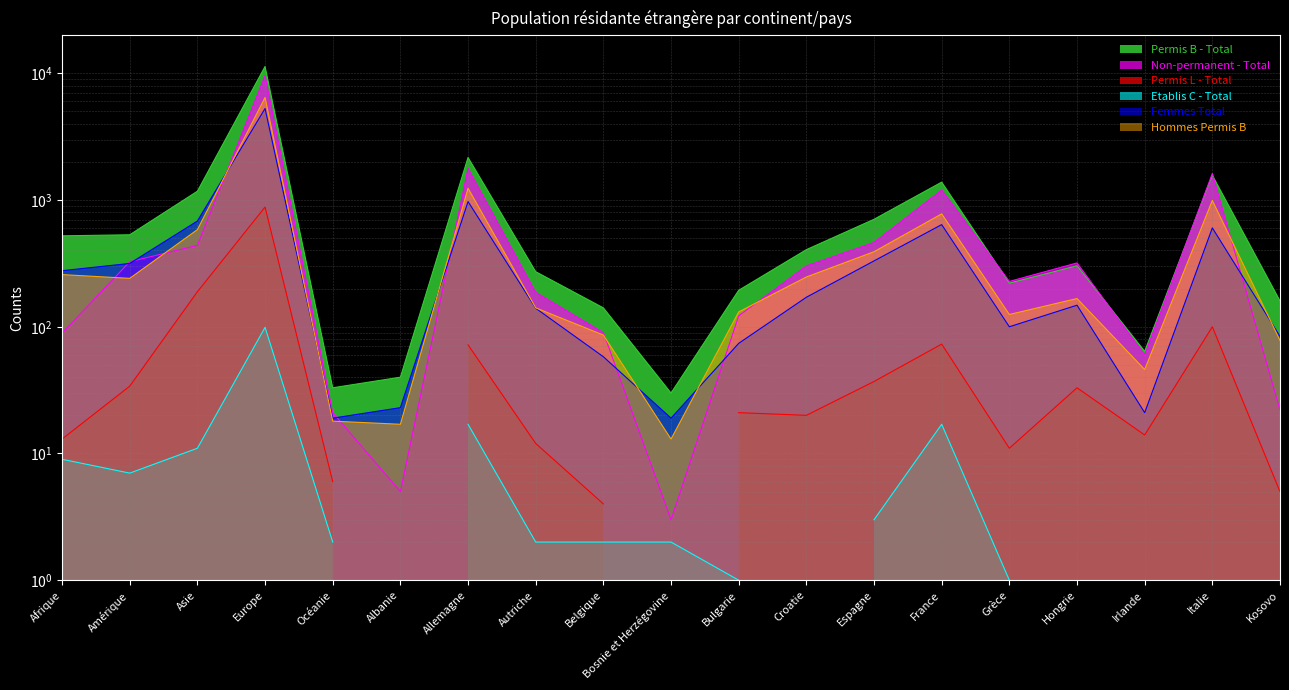

At how many categories does at least one series exceed 9912?

1